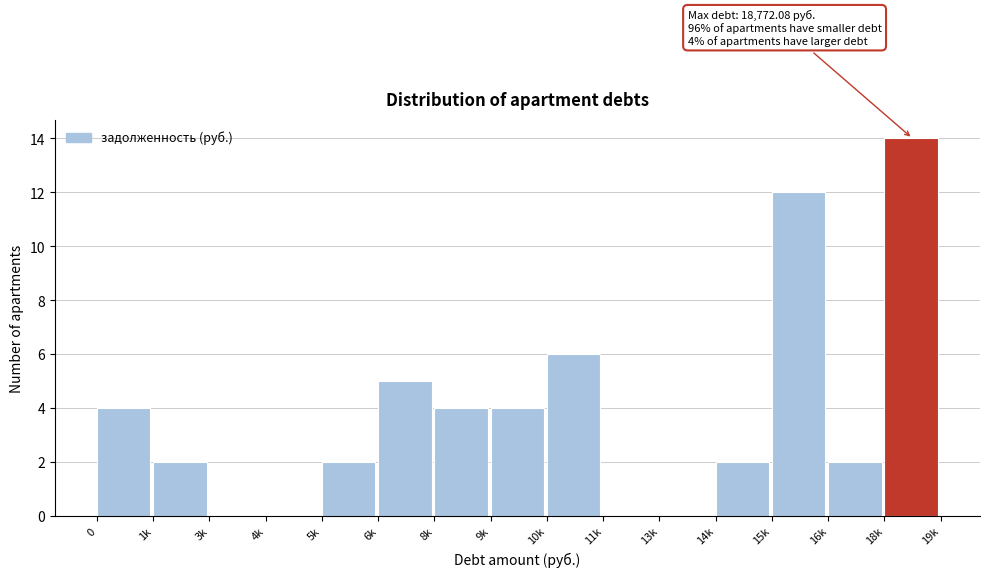

Reading left to right, list all the values displayed in this chart.

0=4	1k=2	3k=0	4k=0	5k=2	6k=5	8k=4	9k=4	10k=6	11k=0	13k=0	14k=2	15k=12	16k=2	18k=14